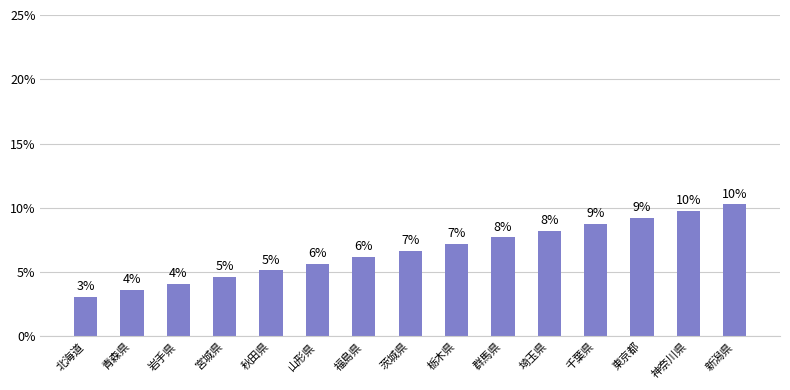

What is the difference between the values at 北海道 and 神奈川県?

6.7